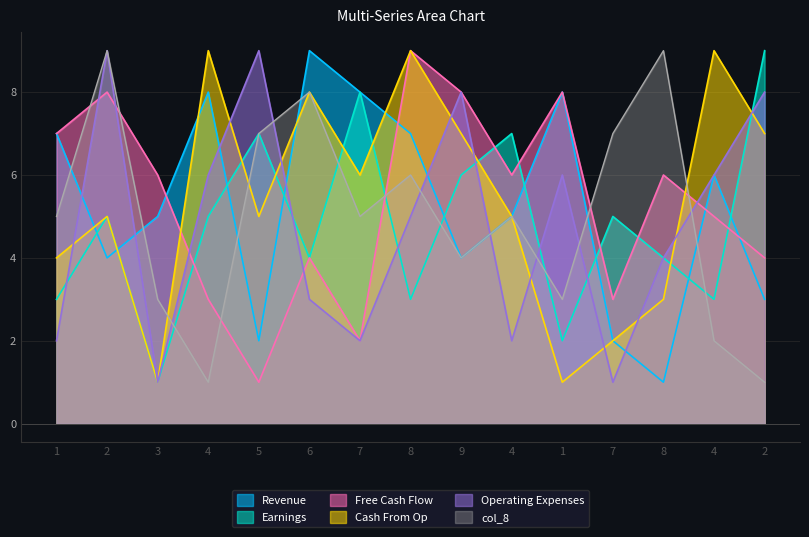

How many values in the col_8 series exceed 5?

6